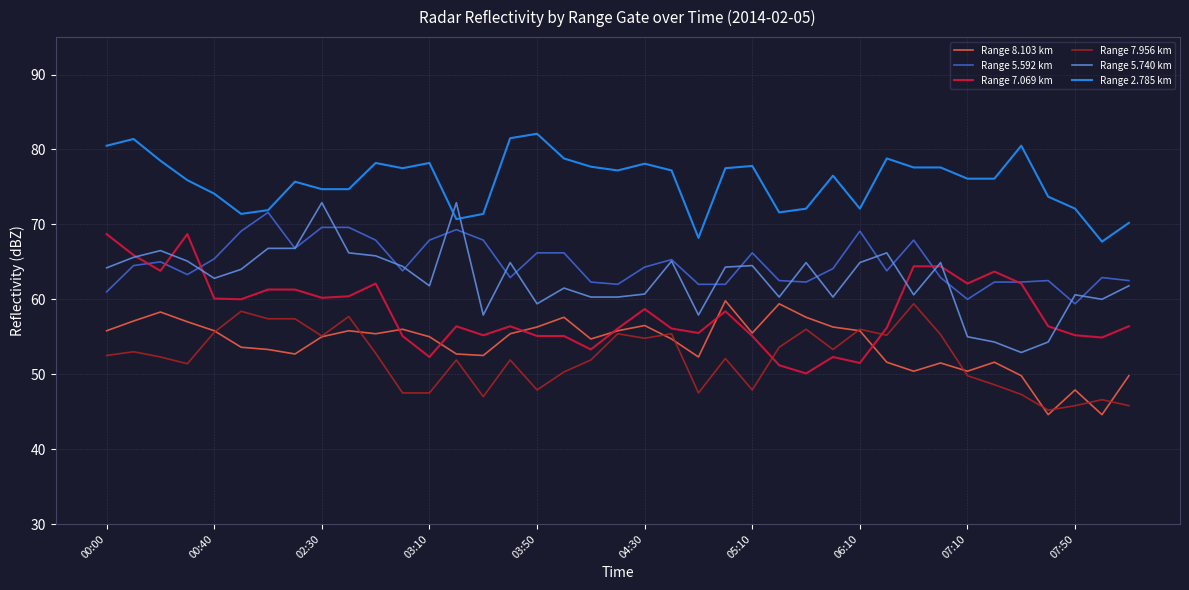

What is the maximum value for Range 7.069 km?

68.7